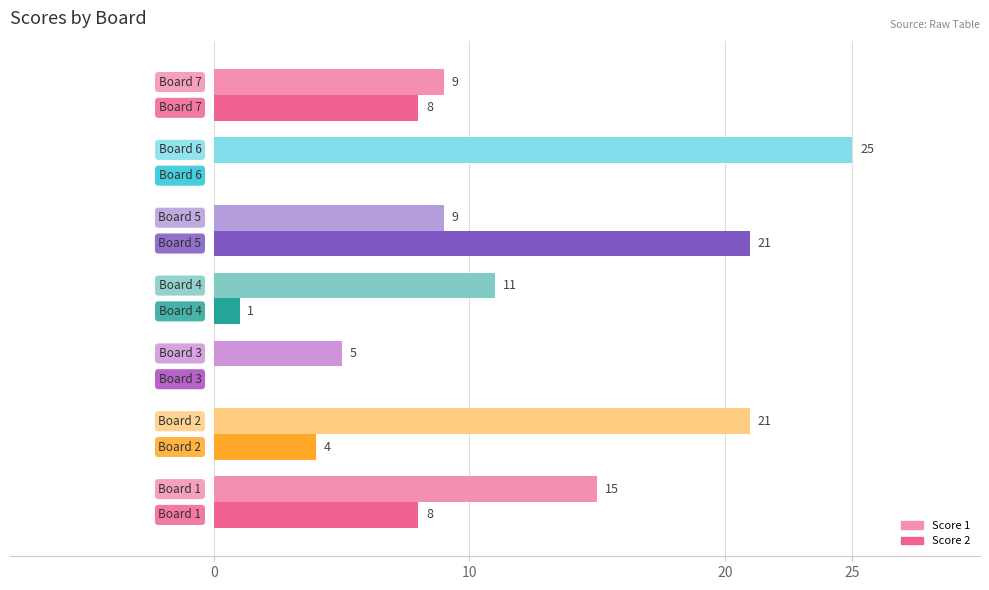

Which series has the largest total across all categories?

Score 1